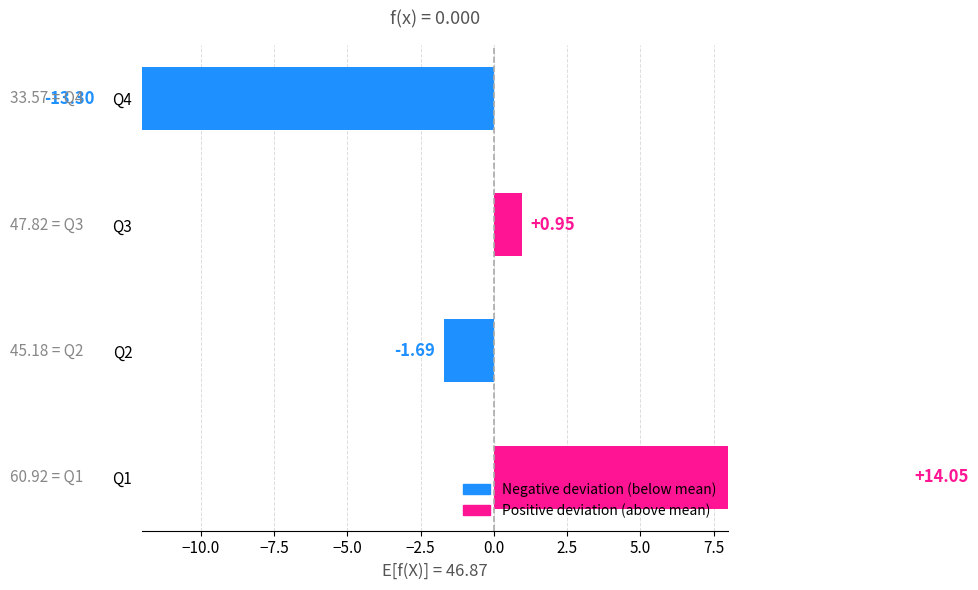

Does the chart contain any negative values?

Yes